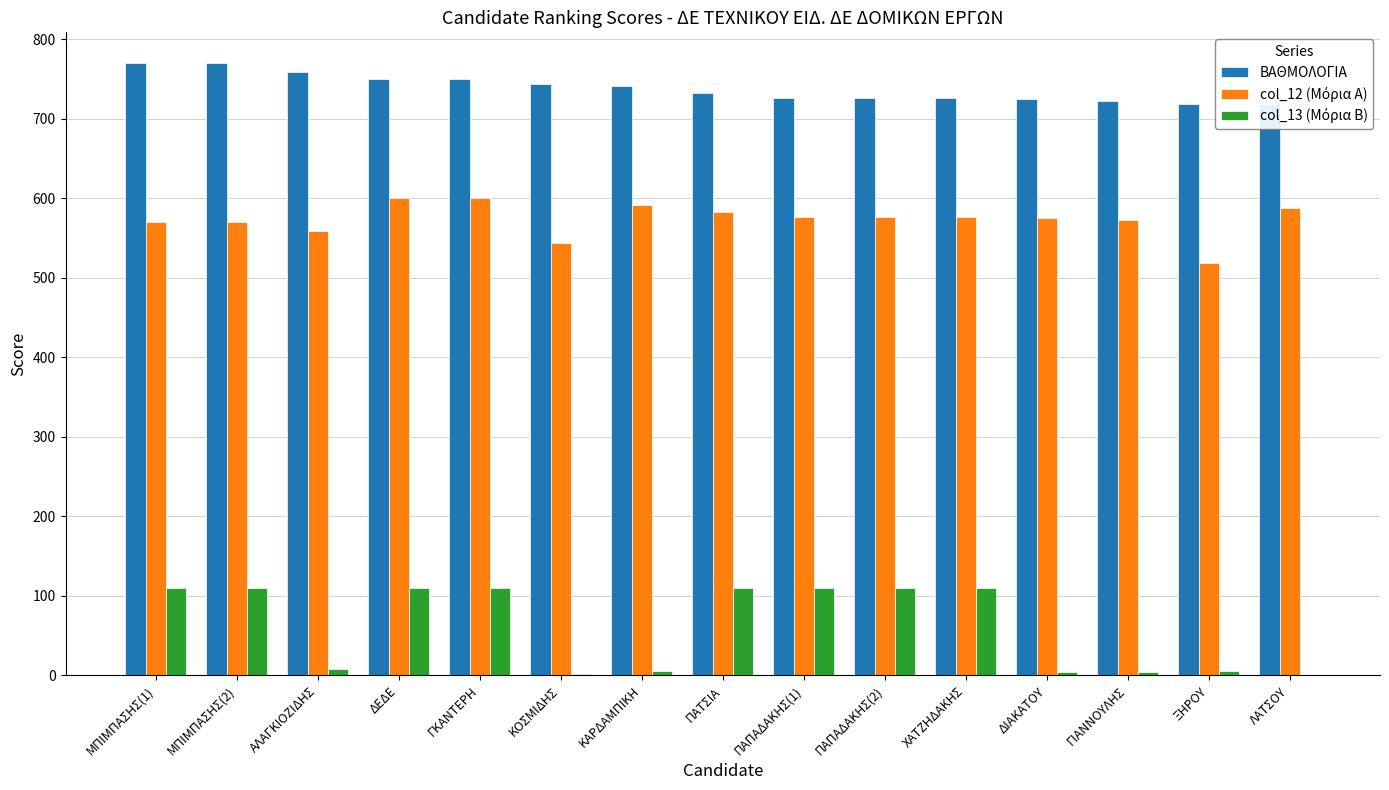

Does the chart contain any negative values?

No